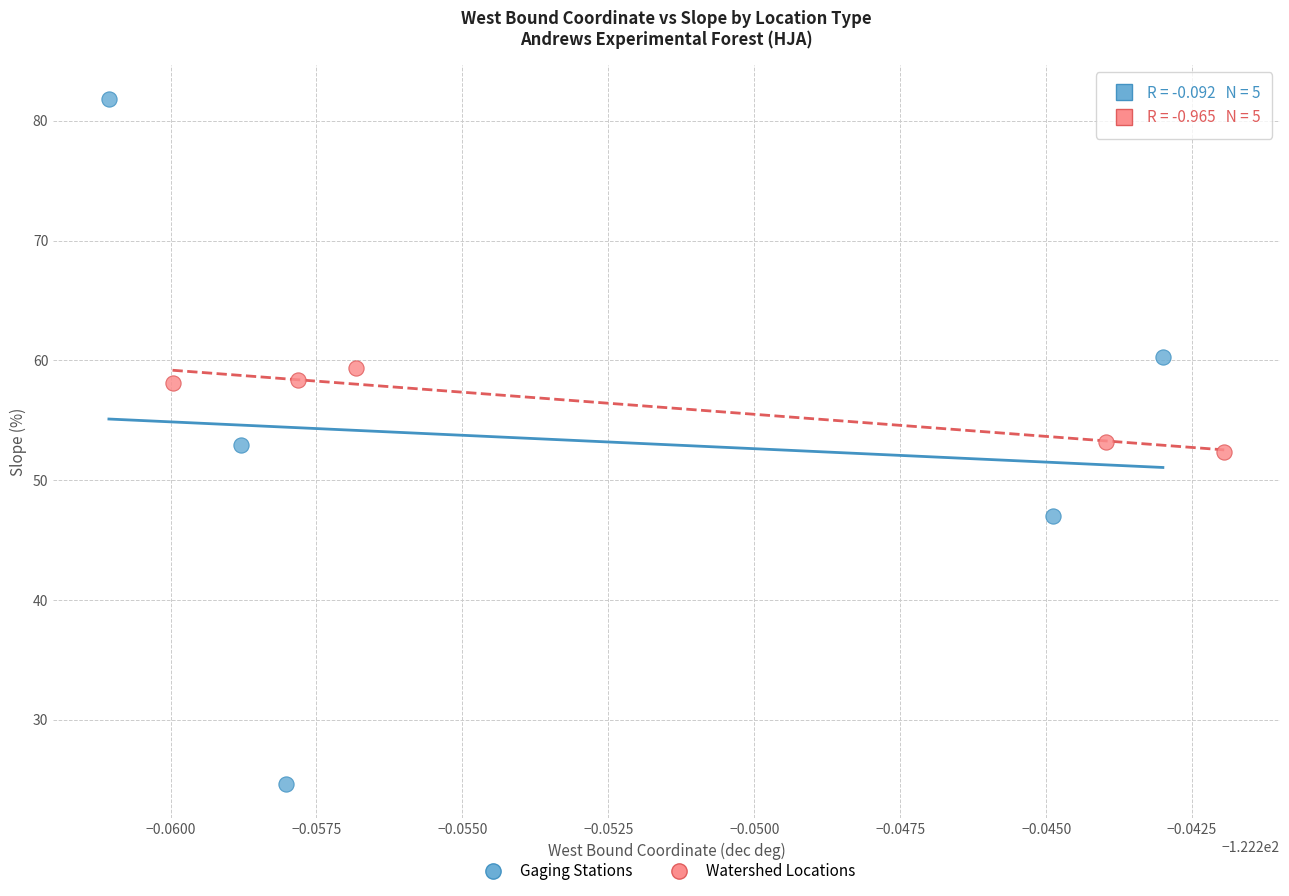

Which series contains the highest Y value?

Gaging Stations